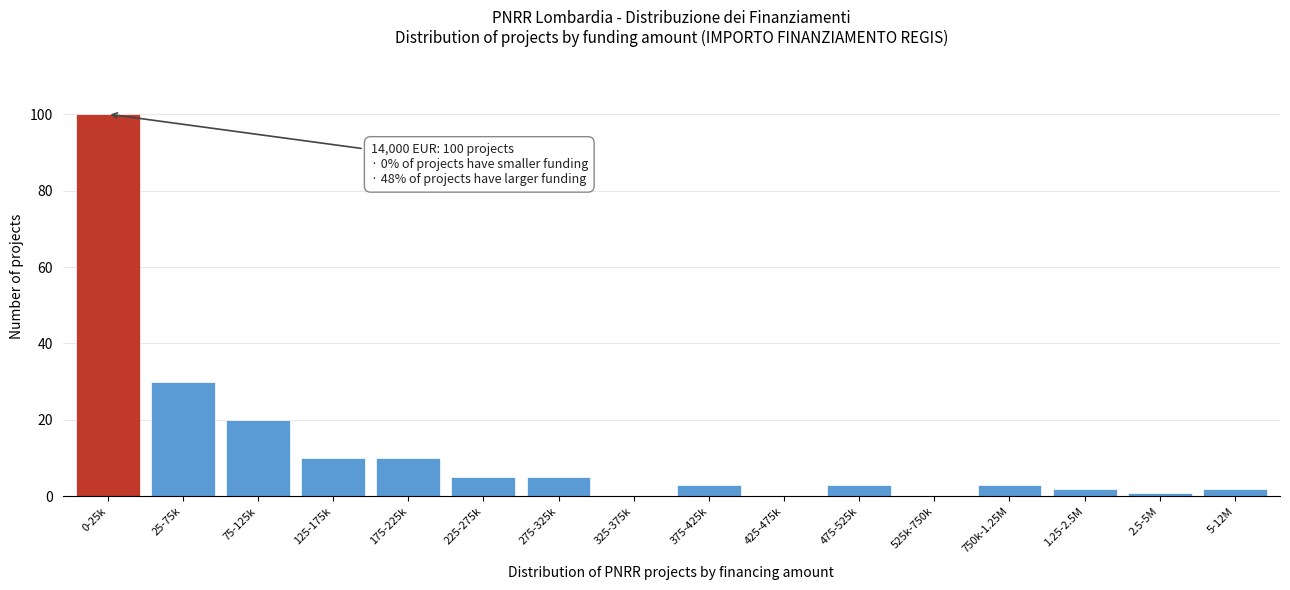

Reading left to right, extract all data points from this chart.

0-25k=100	25-75k=30	75-125k=20	125-175k=10	175-225k=10	225-275k=5	275-325k=5	325-375k=0	375-425k=3	425-475k=0	475-525k=3	525k-750k=0	750k-1.25M=3	1.25-2.5M=2	2.5-5M=1	5-12M=2